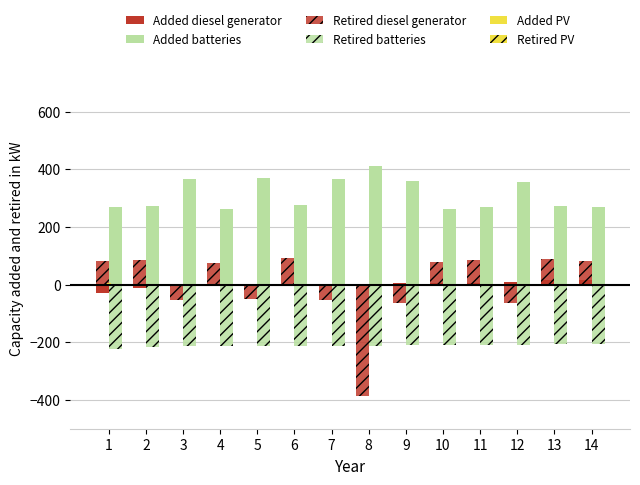

Reading left to right, transcribe all the data shown in this chart.

Added diesel generator: 1=-29.9	2=-10.4	3=-6.1	4=-5.4	5=-3.6	6=-2.7	7=-2.5	8=-0.5	9=6.3	10=6.6	11=6.9	12=10.1	13=14.9	14=16.4
Added batteries: 1=268.0	2=272.2	3=365.3	4=261.5	5=370.3	6=276.2	7=365.7	8=411.6	9=357.9	10=263.7	11=270.7	12=356.5	13=272.7	14=268.3
Retired diesel generator: 1=82.5	2=87.0	3=-54.0	4=75.3	5=-48.3	6=91.2	7=-53.5	8=-386.3	9=-63.0	10=77.7	11=85.4	12=-64.6	13=87.6	14=82.9
Retired batteries: 1=-222.5	2=-215.2	3=-213.7	4=-213.4	5=-212.8	6=-212.5	7=-212.4	8=-211.7	9=-209.3	10=-209.2	11=-209.1	12=-208.0	13=-206.4	14=-206.0
Added PV: 1=5.0	2=0.0	3=0.0	4=0.0	5=0.0	6=0.0	7=0.0	8=0.0	9=0.0	10=0.0	11=0.0	12=0.0	13=0.0	14=0.0
Retired PV: 1=0.0	2=0.0	3=0.0	4=0.0	5=0.0	6=0.0	7=0.0	8=0.0	9=0.0	10=0.0	11=0.0	12=0.0	13=0.0	14=0.0